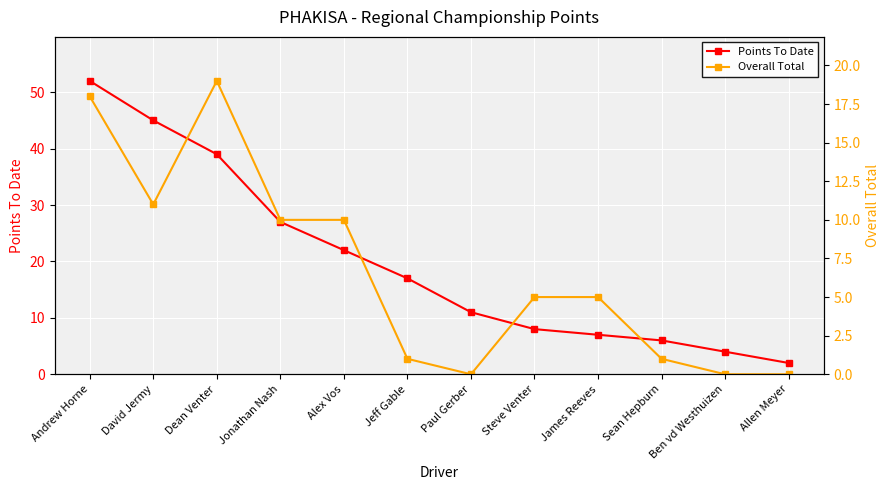

At how many categories does at least one series exceed 7?

8